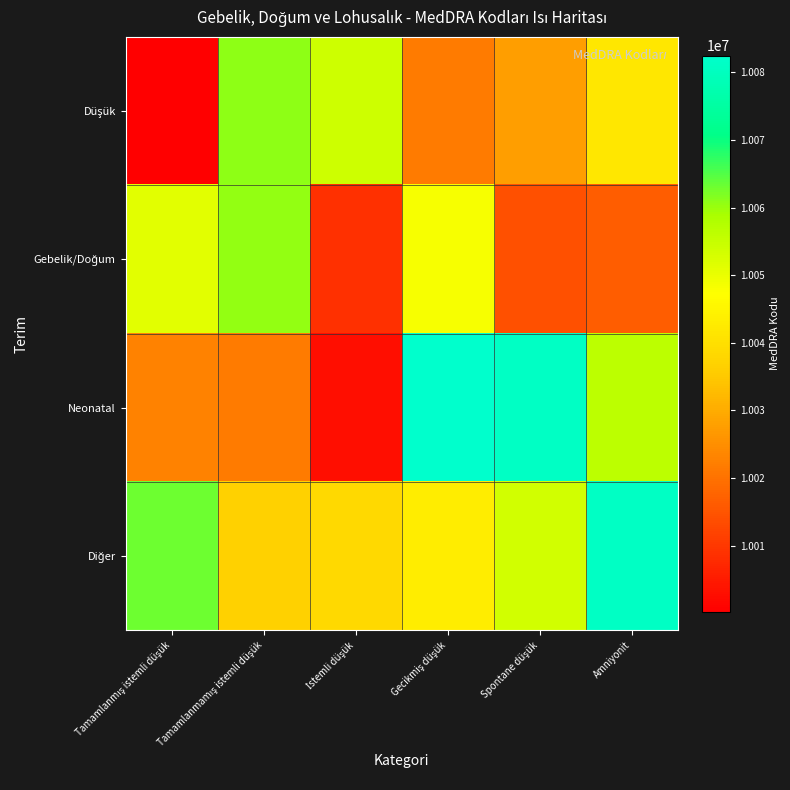

At which category is the sum across all series the highest?

Gecikmiş düşük